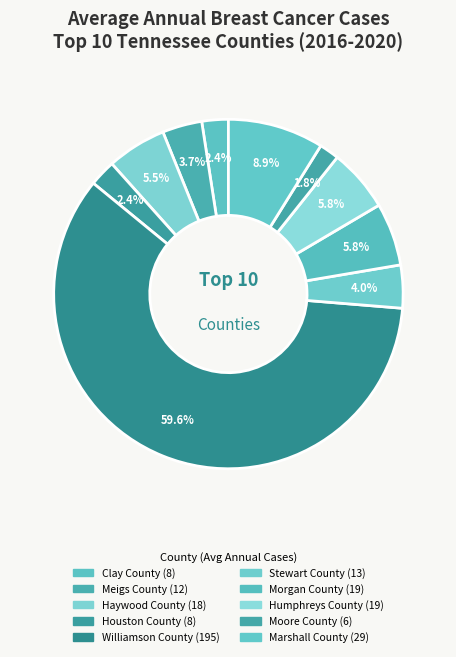

The Clay County slice represents 2% of the pie. True or false?

True